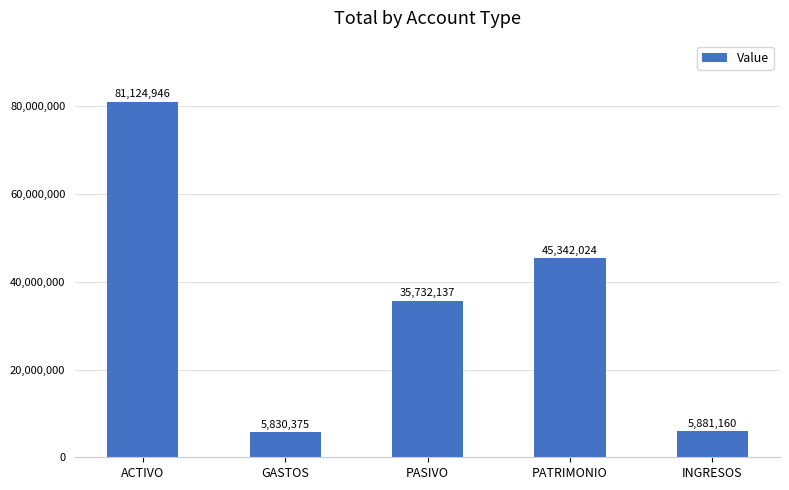

Which category has the lowest value across all series?

GASTOS